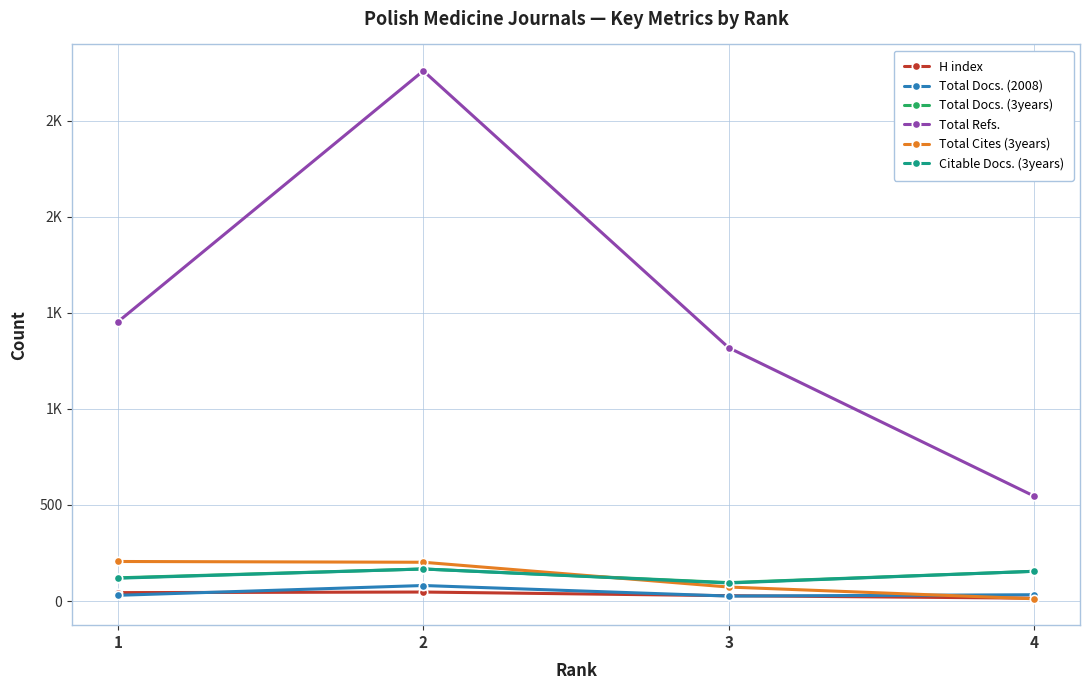

Reading left to right, transcribe all the data shown in this chart.

H index: 44	47	28	15
Total Docs. (2008): 30	81	26	33
Total Docs. (3years): 121	167	96	155
Total Refs.: 1453	2759	1318	546
Total Cites (3years): 206	202	73	12
Citable Docs. (3years): 119	167	94	155